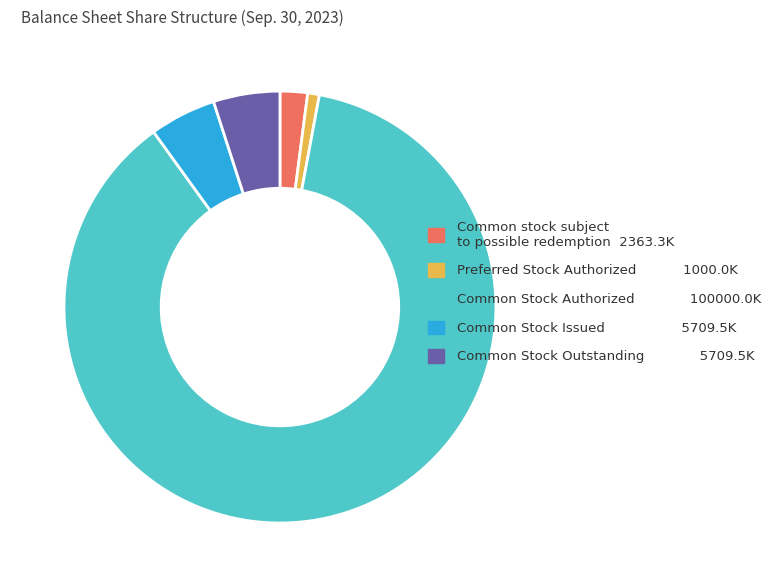

What is the smallest slice in the pie chart?

Preferred Stock Authorized 1000.0K